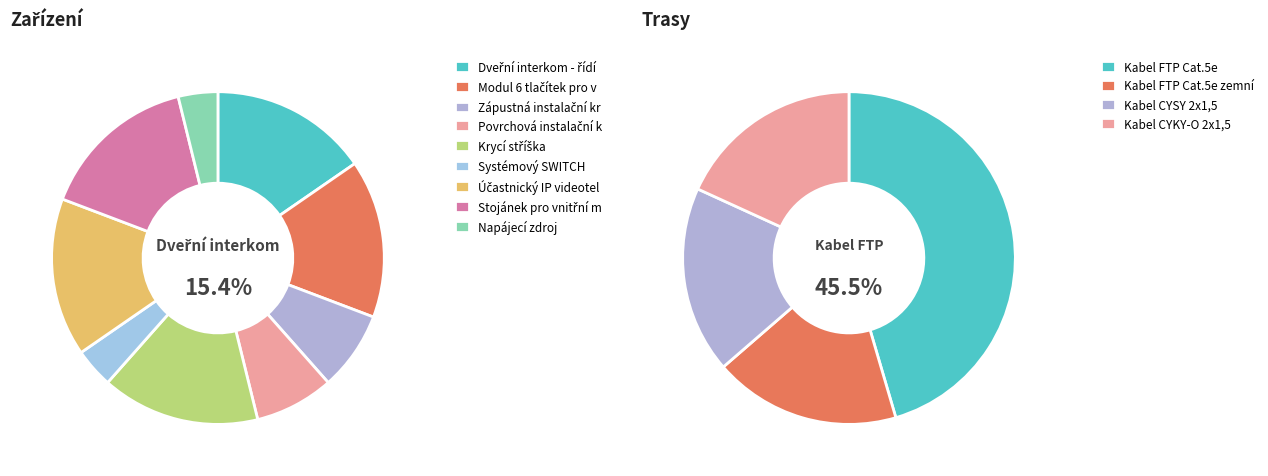

What is the smallest slice in the pie chart?

Systémový SWITCH